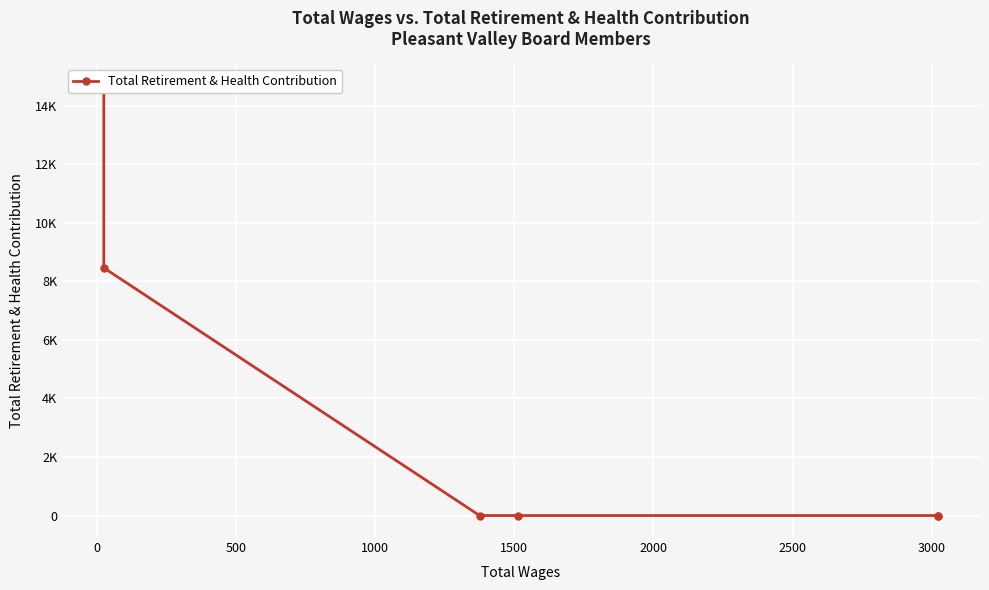

How many values are above zero?

2